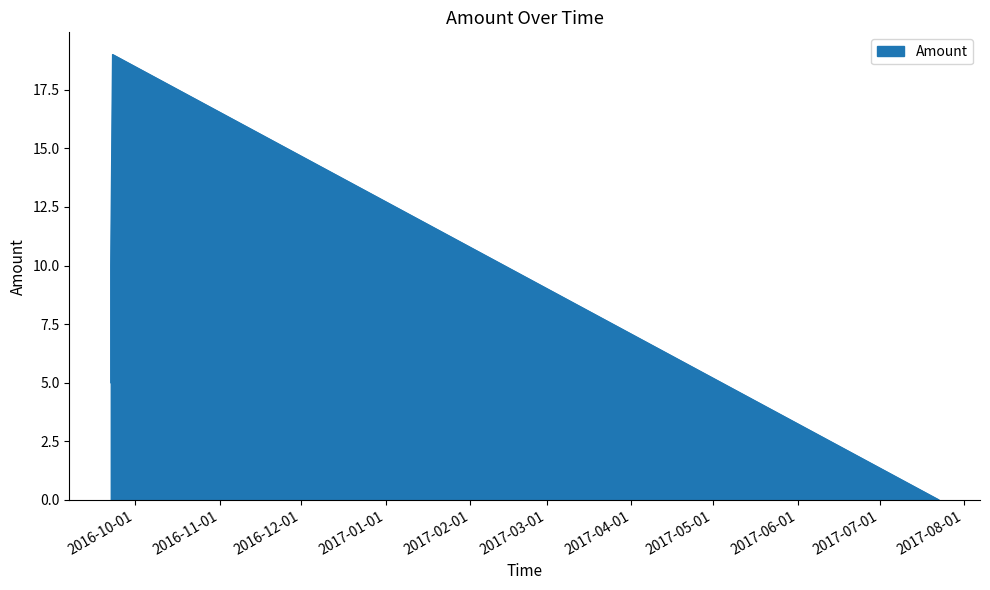

True or false: the data has more than 0 interior local peaks.

True